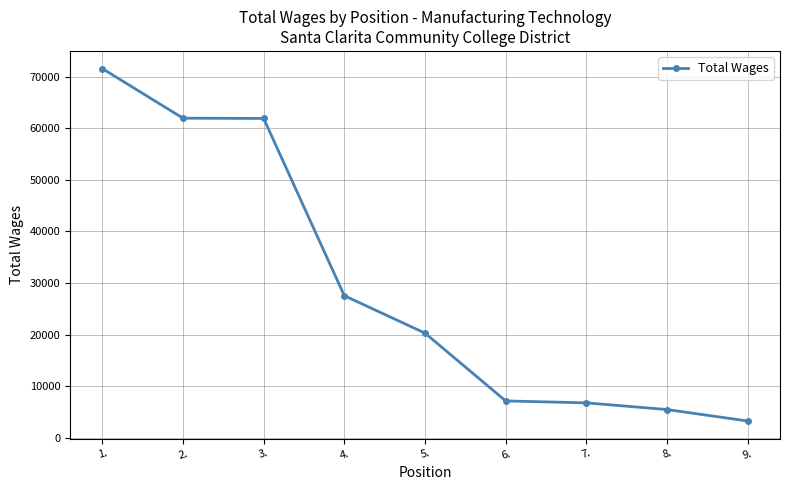

What is the ratio of the value at 5. to the value at 1.?

0.3